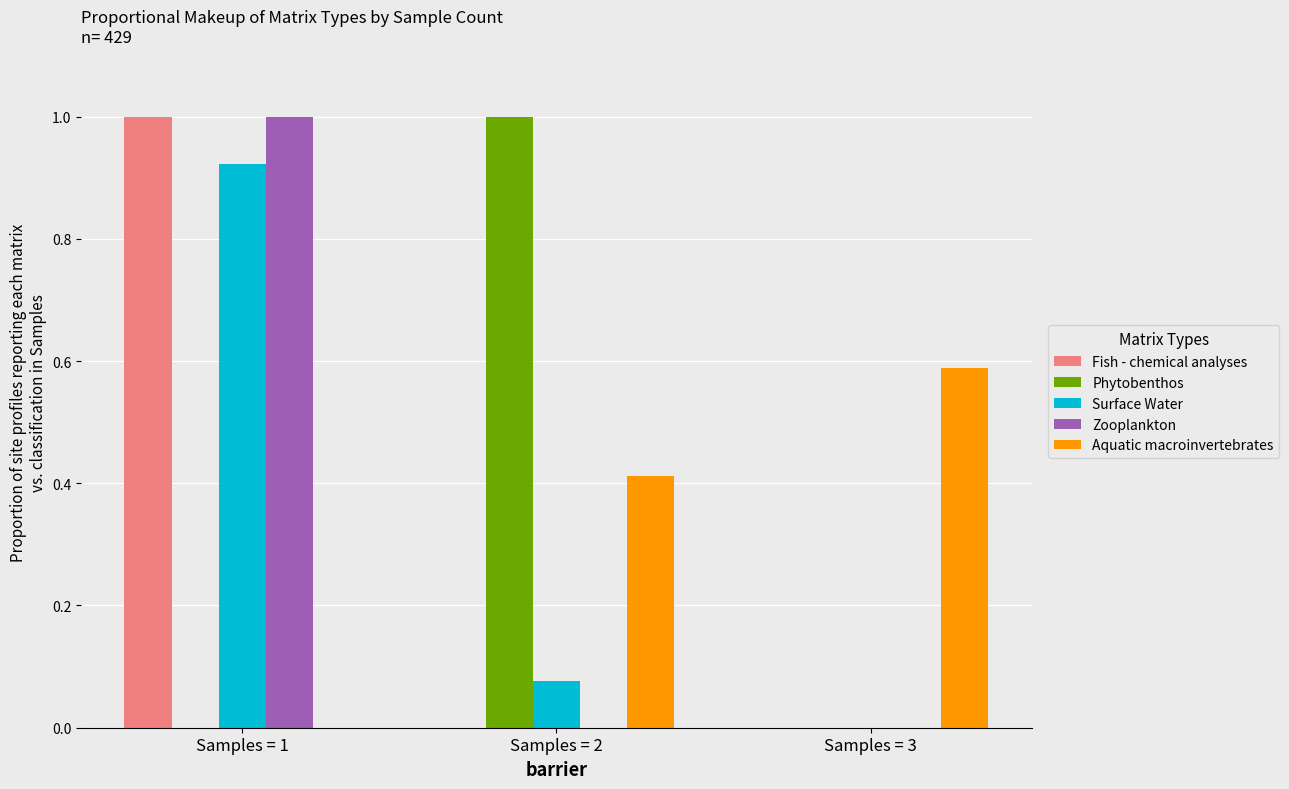

The value of Phytobenthos at Samples = 2 is 1.5. True or false?

False